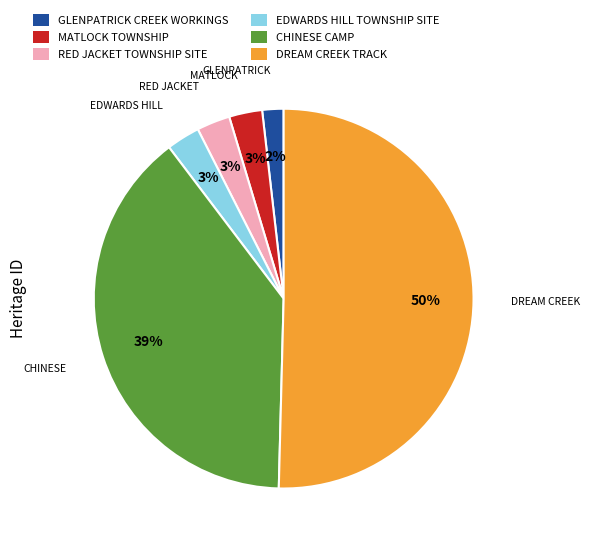

Do GLENPATRICK CREEK WORKINGS and CHINESE CAMP together represent more than half of the pie?

No